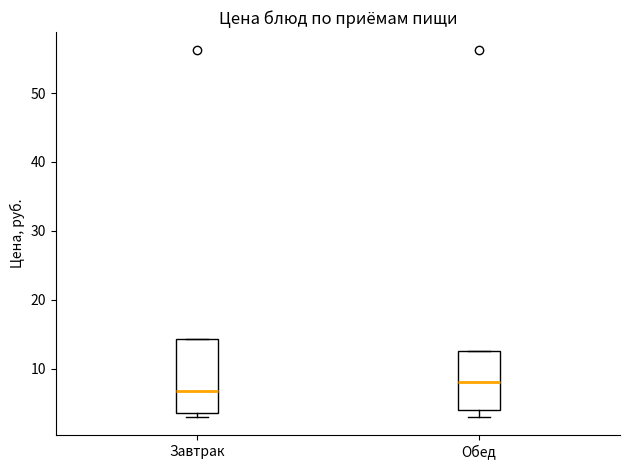

Reading left to right, read every box against the y-axis: the position of its median line, the range the box covers, and the ends of its whiskers. The values are not printed on the chart, so give them approximately, as read against the axis.

Завтрак: median 7, box 4 to 14, whiskers 3 to 14
Обед: median 8, box 4 to 13, whiskers 3 to 13